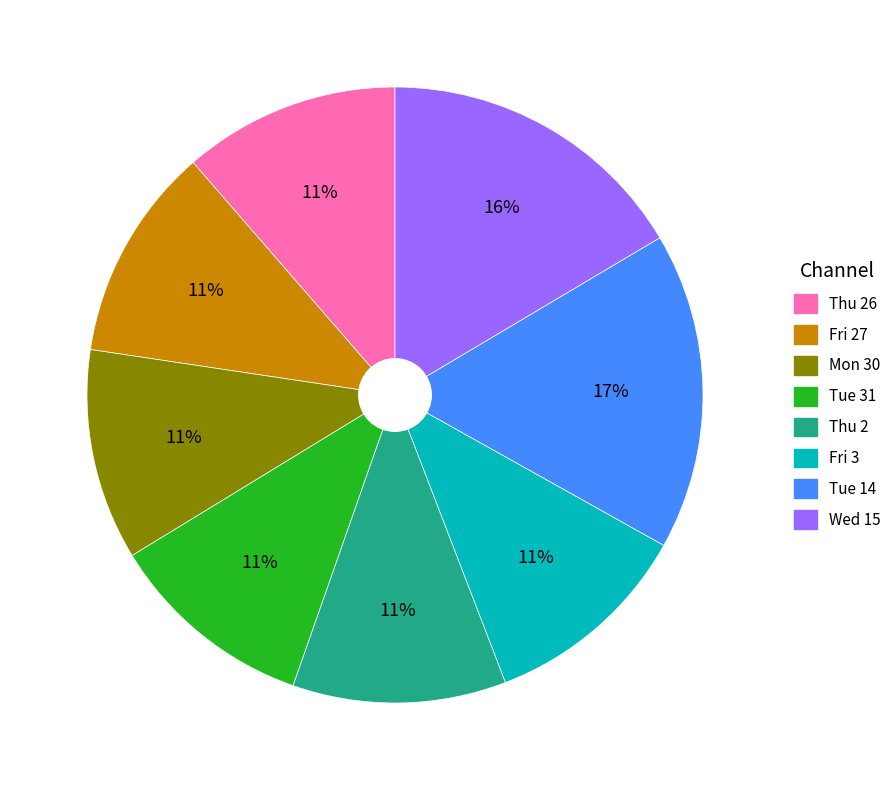

To the nearest percent, what is the difference between the largest and smallest slice percentages?

6%